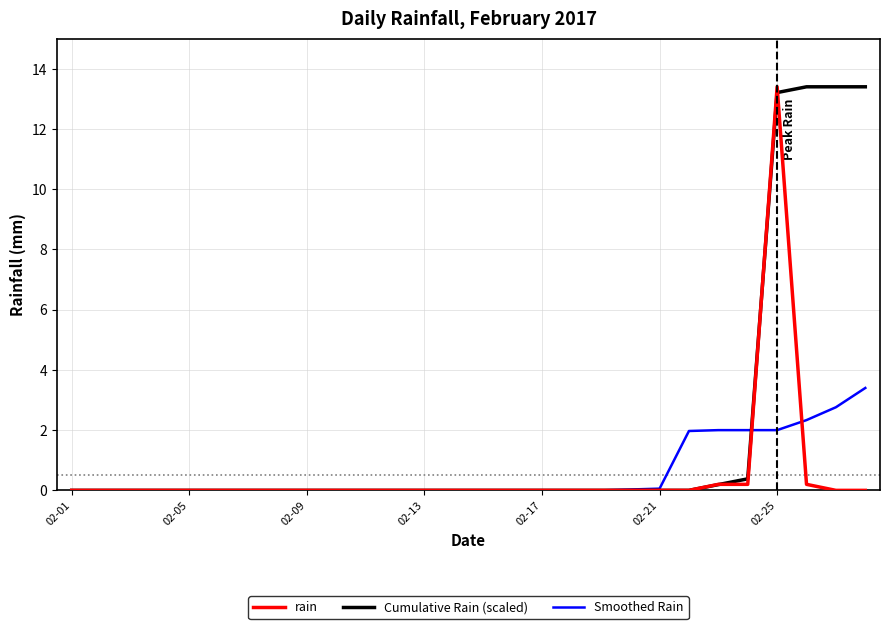

What is the greatest value displayed?

13.4